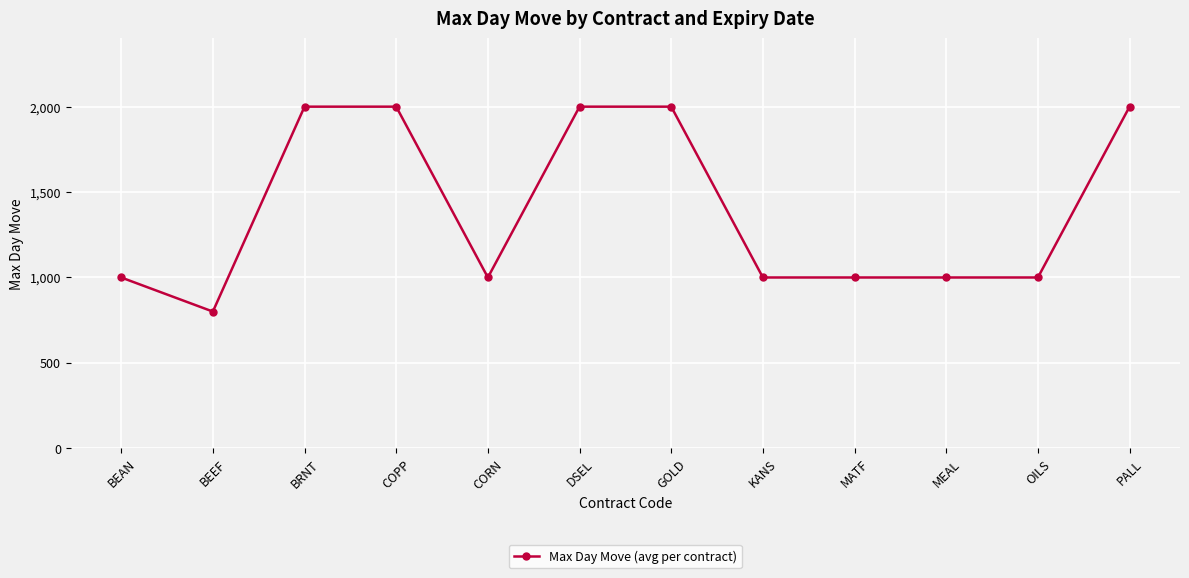

What is the change in value from BRNT to MEAL?

-1000.0